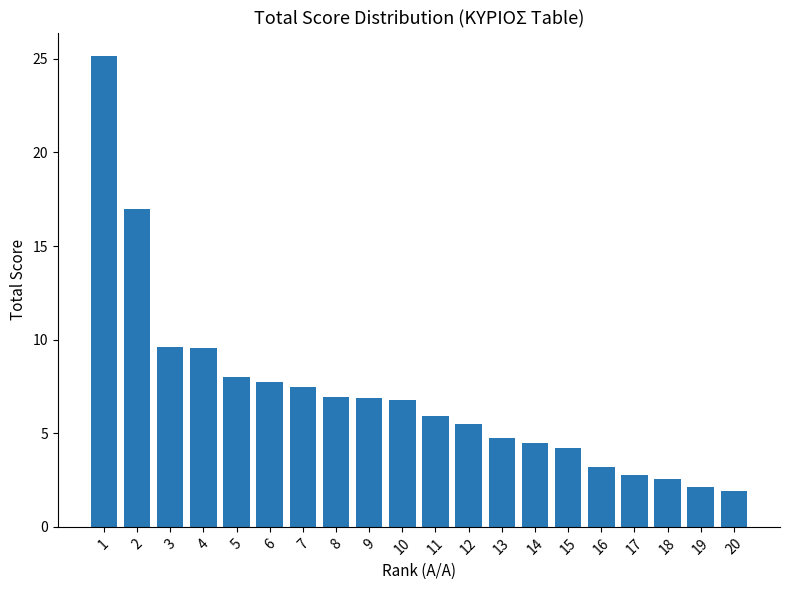

What is the value of the 8th bar from the left?

7.0